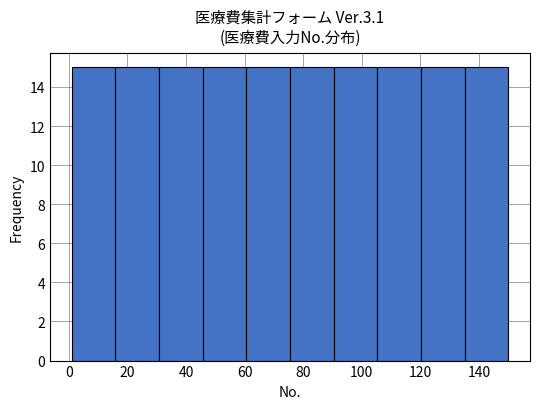

Reading left to right, transcribe this chart: for each bar, give the range it covers on the x-axis and its height. Neither the bar edges nor the heights are printed on the chart, so give them approximately, as read against the axes.

2 to 16: 15
16 to 30: 15
30 to 46: 15
46 to 60: 15
60 to 76: 15
76 to 90: 15
90 to 106: 15
106 to 120: 15
120 to 136: 15
136 to 150: 15